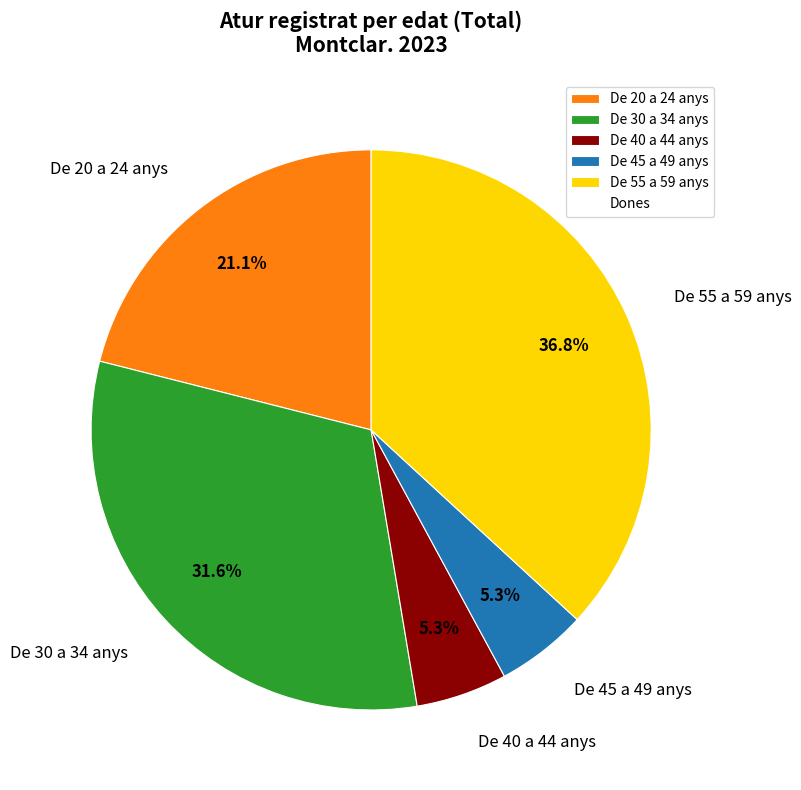

Does De 45 a 49 anys account for over 50% of the chart?

No